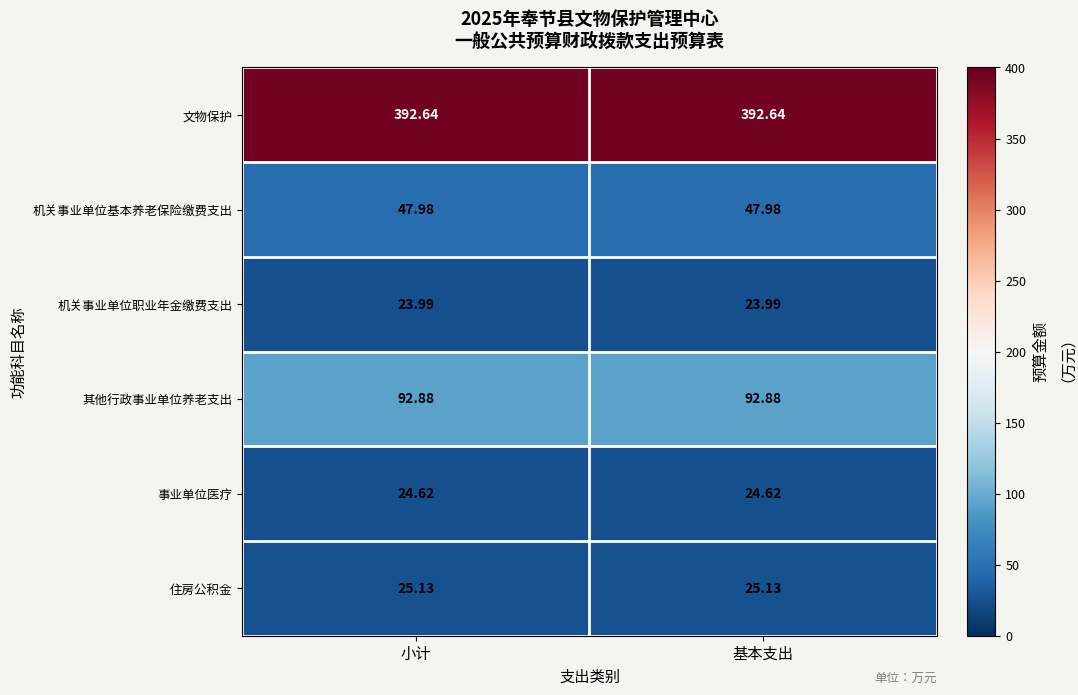

What is the total value across all series at 小计?

607.2